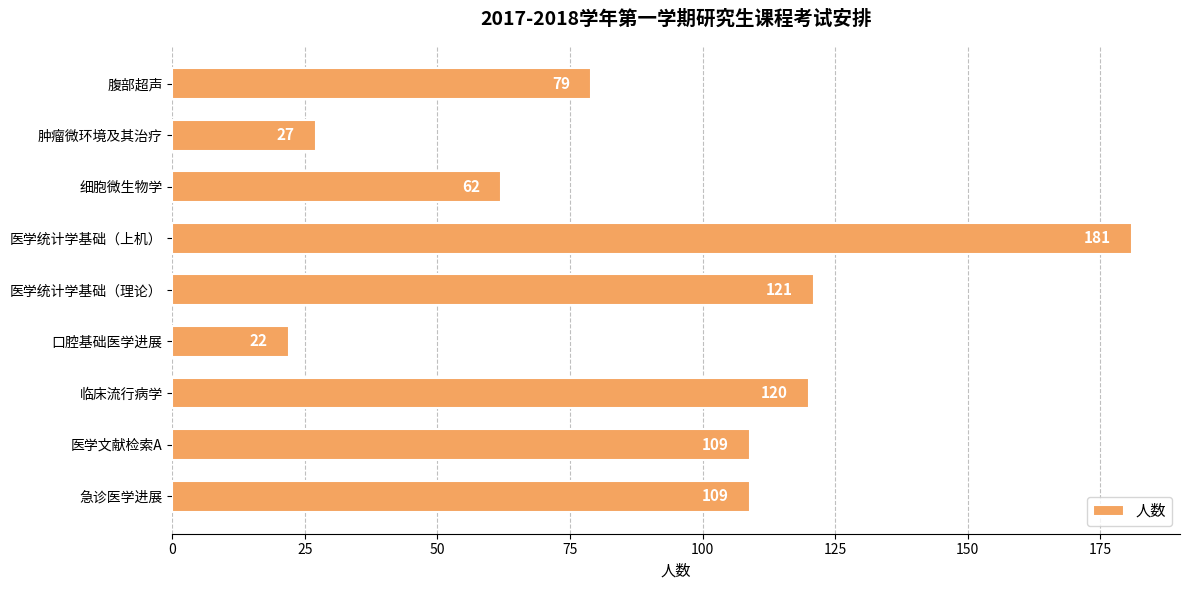

What is the sum of all values?

830